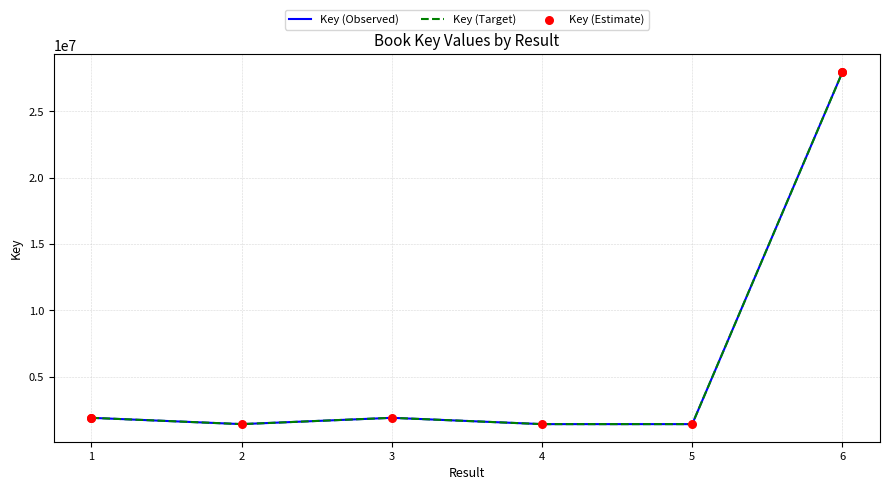

Which has a higher value, 4 or 3?

3